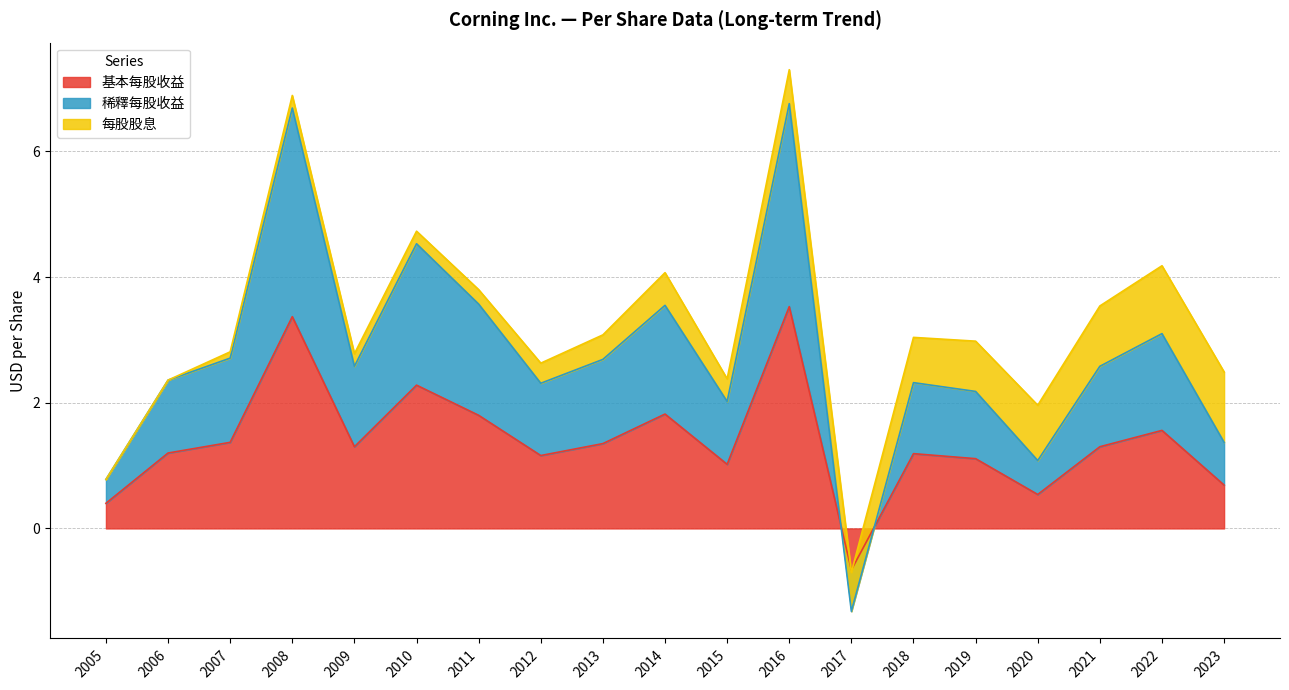

After their last crossing, which series has the higher values: 稀釋每股收益 or 基本每股收益?

稀釋每股收益